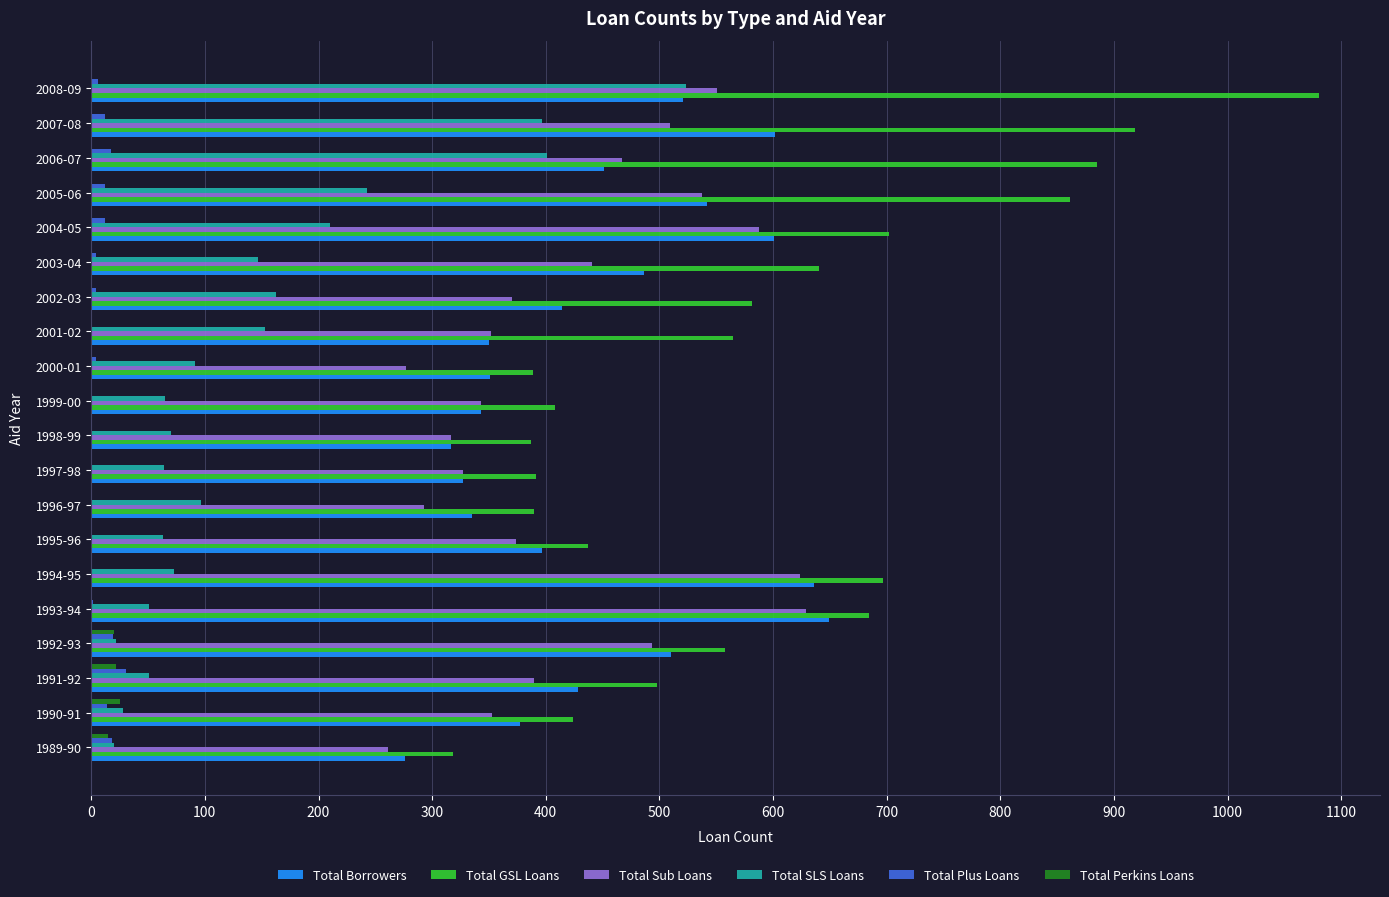

Which category has the highest value in the Total SLS Loans series?

2008-09